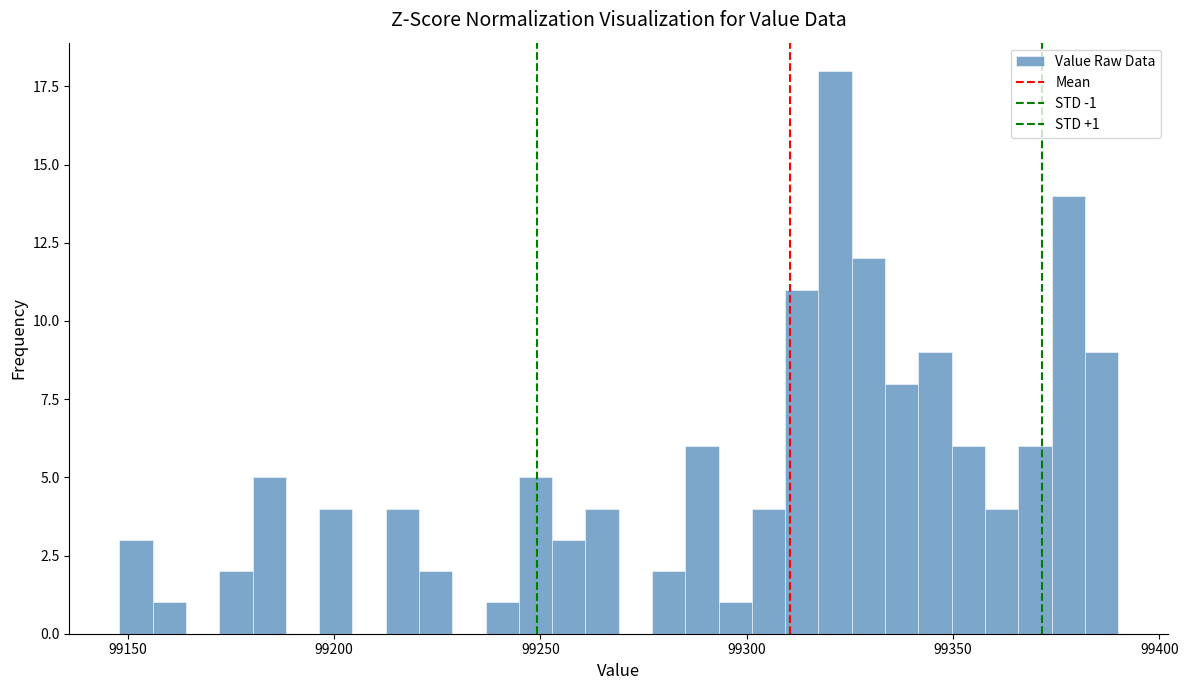

Around what value on the x-axis is the tallest bar? Give the approximate position of its centre, as read against the axis.

99320